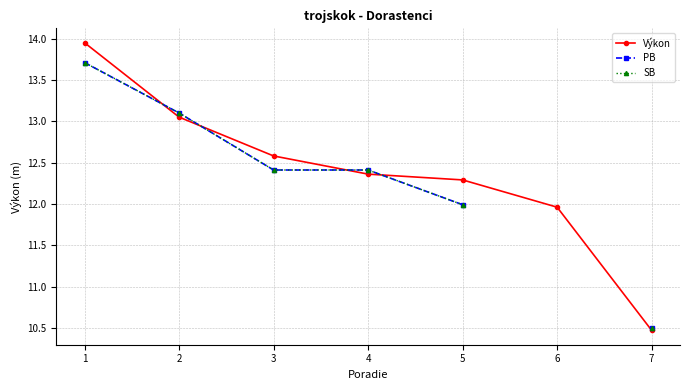

What are all the series names shown in the legend?

Výkon, PB, SB